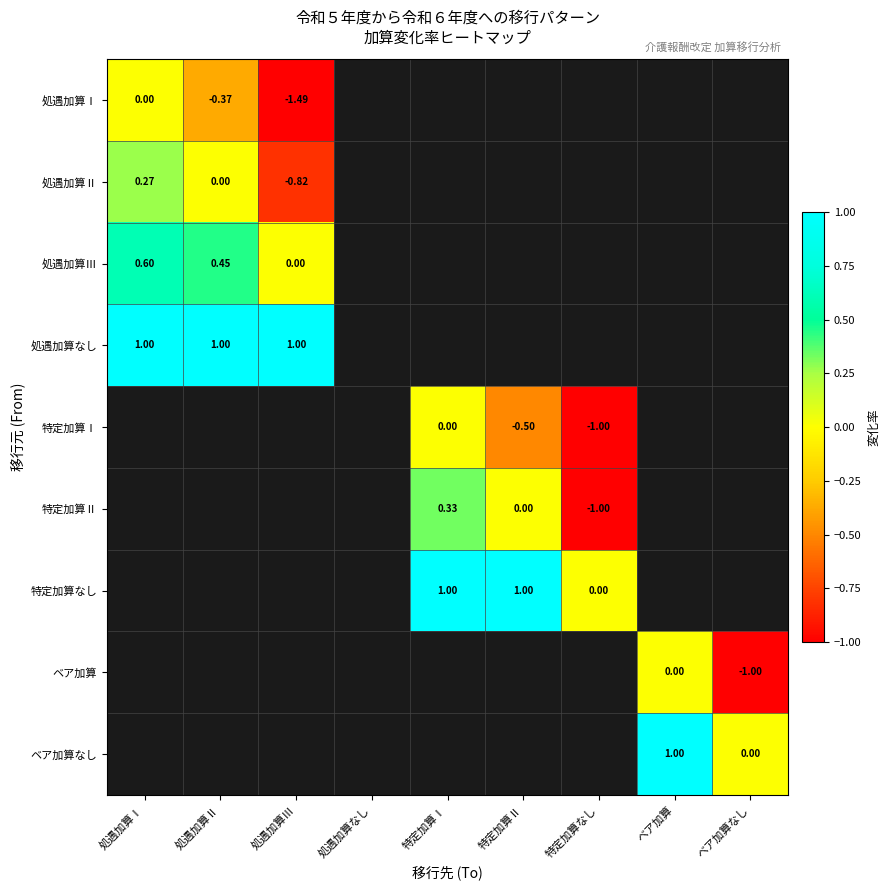

What is the smallest value displayed?

-1.5